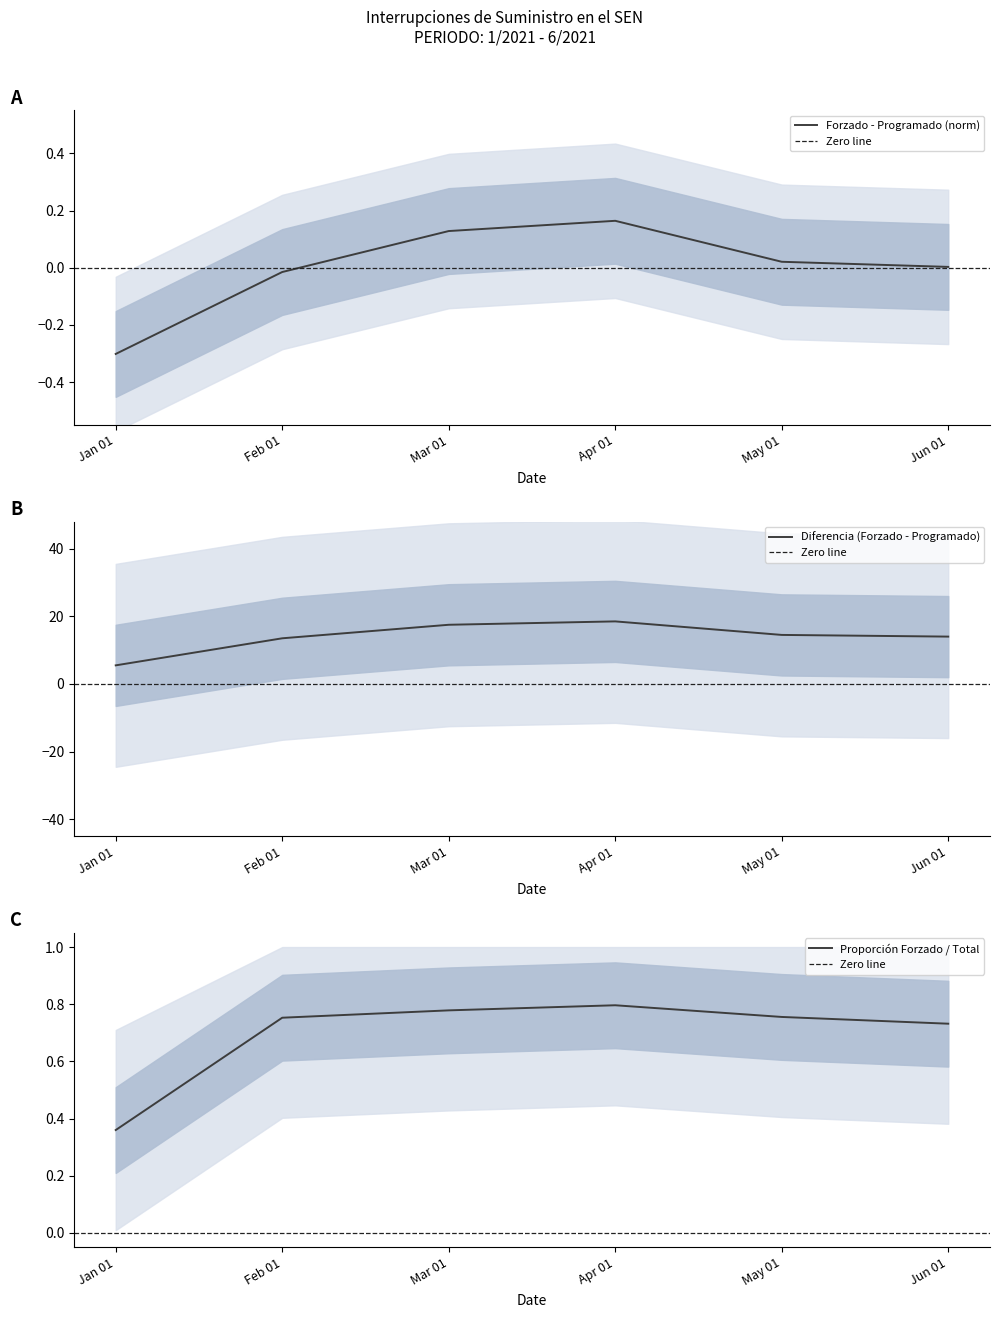

The Forzado - Programado (norm) series shows -0.2 at Jan 01. True or false?

False